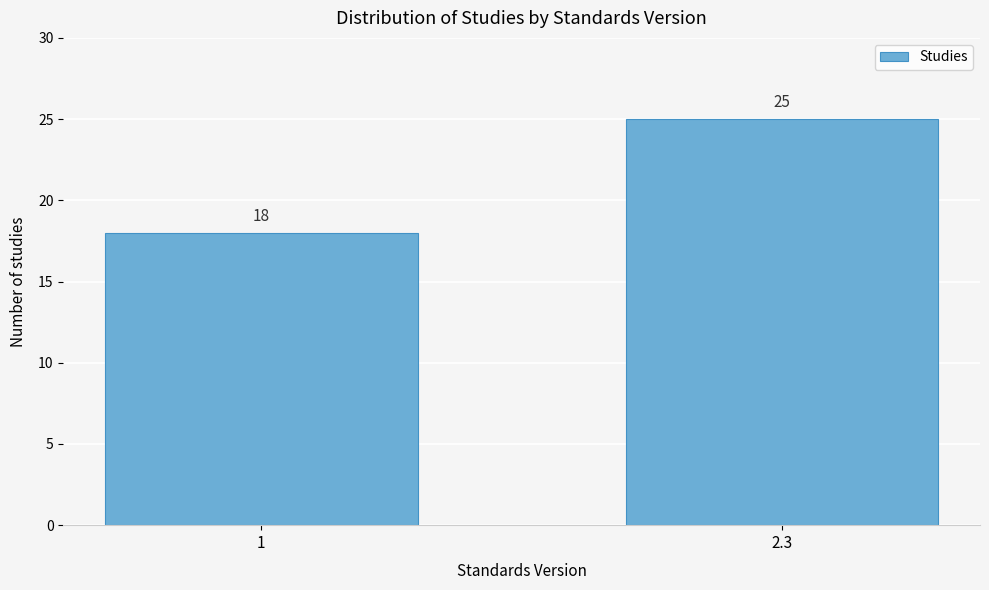

Reading right to left, extract all data points from this chart.

25	18